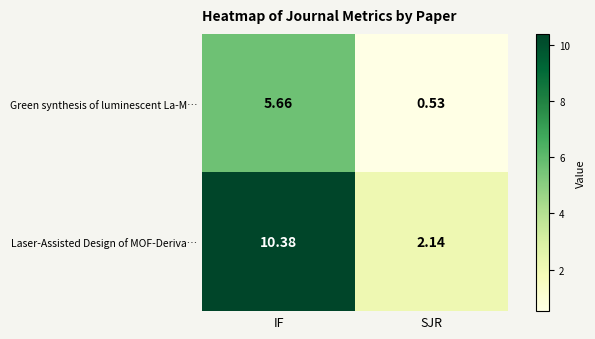

Which series has the largest range (max minus min)?

Laser-Assisted Design of MOF-Deriva…